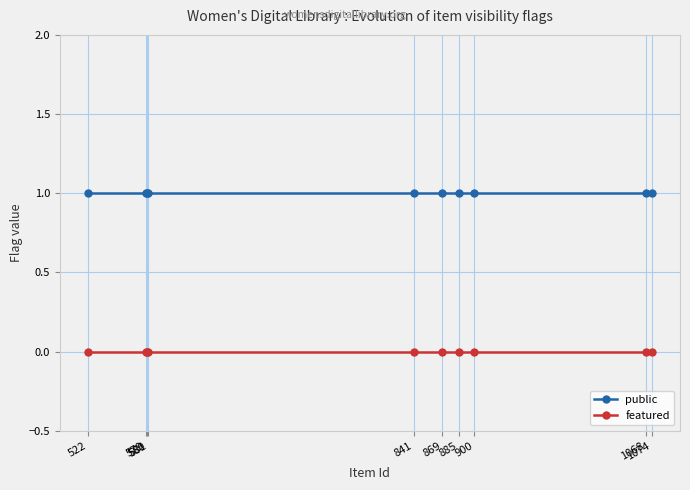

The value of public at 580 is 1. True or false?

True